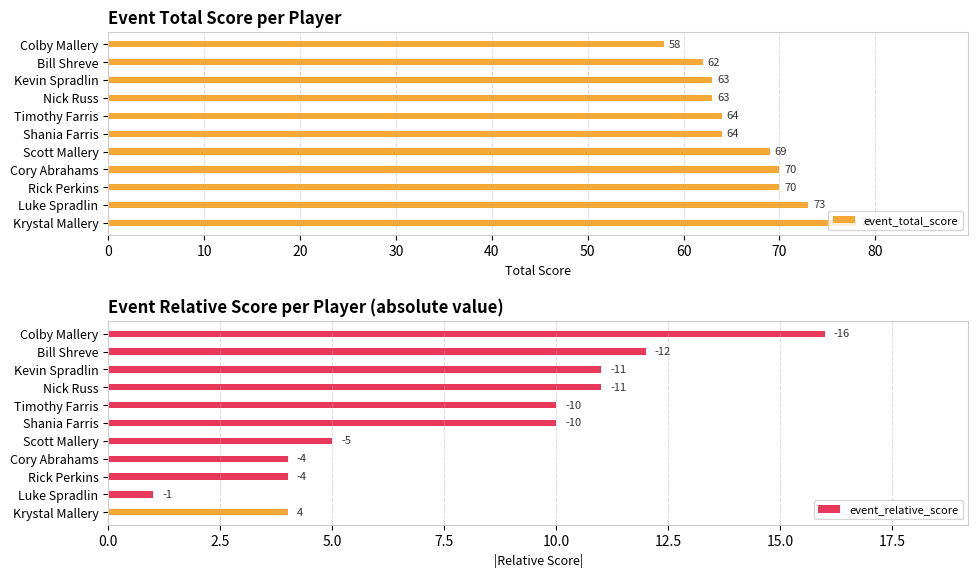

At how many categories does at least one series exceed 49?

11